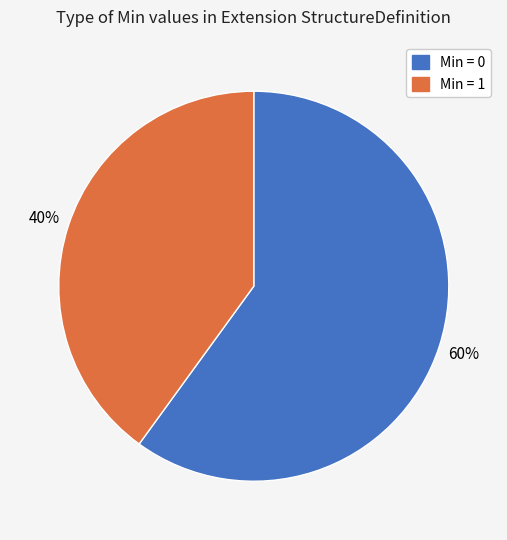

To the nearest percent, what is the difference between the largest and smallest slice percentages?

20%